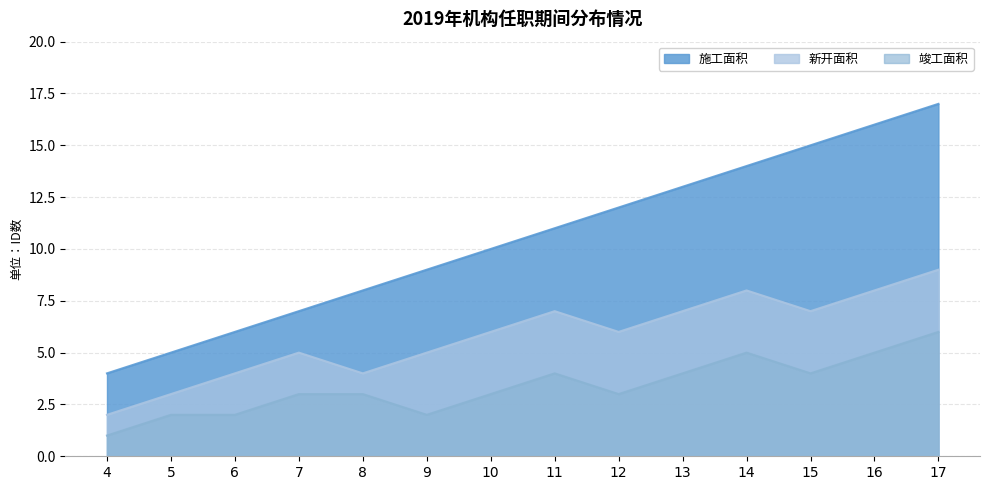

How many interior local valleys does the 竣工面积 series have?

3